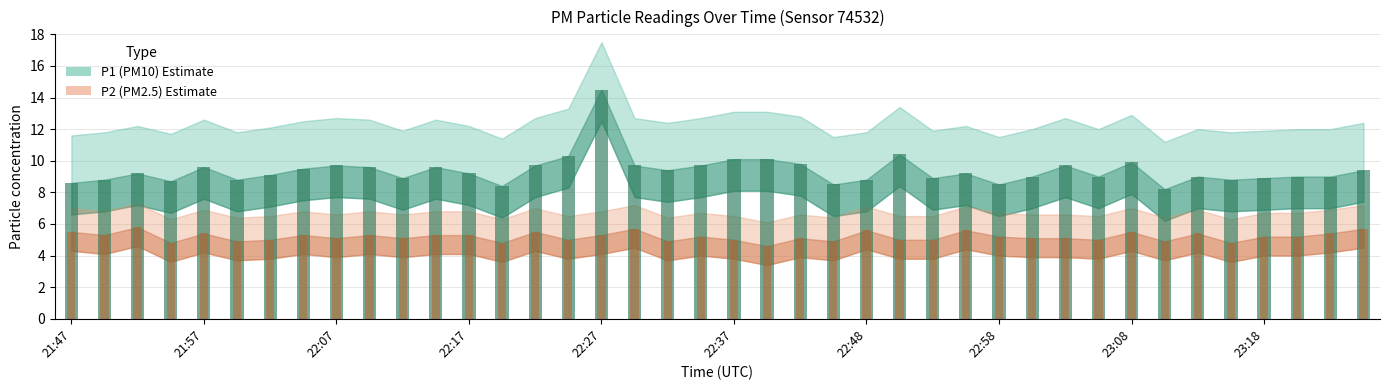

What is the difference between the highest and lowest values at 30?

4.6